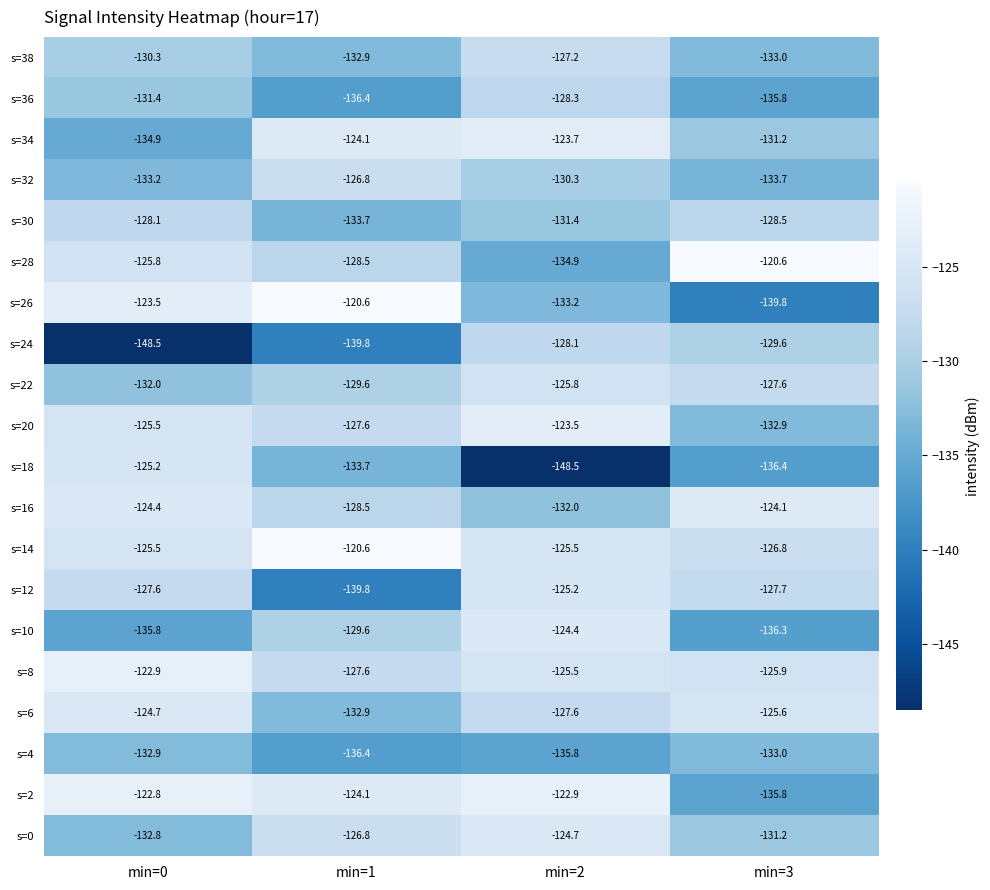

True or false: s=10 has a value of -129.6 at min=1.

True